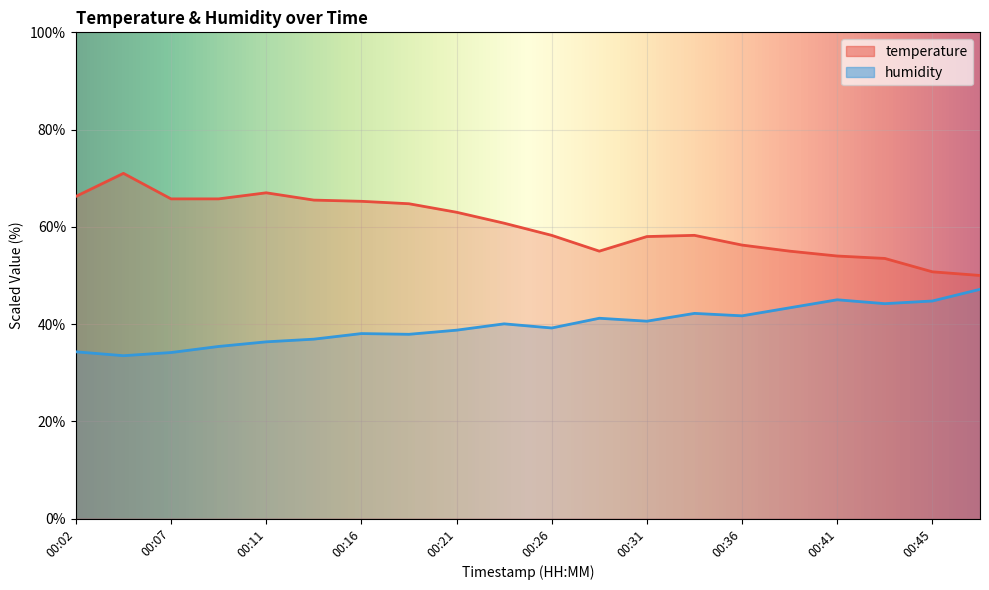

What is the difference between the temperature values at 00:14 and 00:26?

7.3